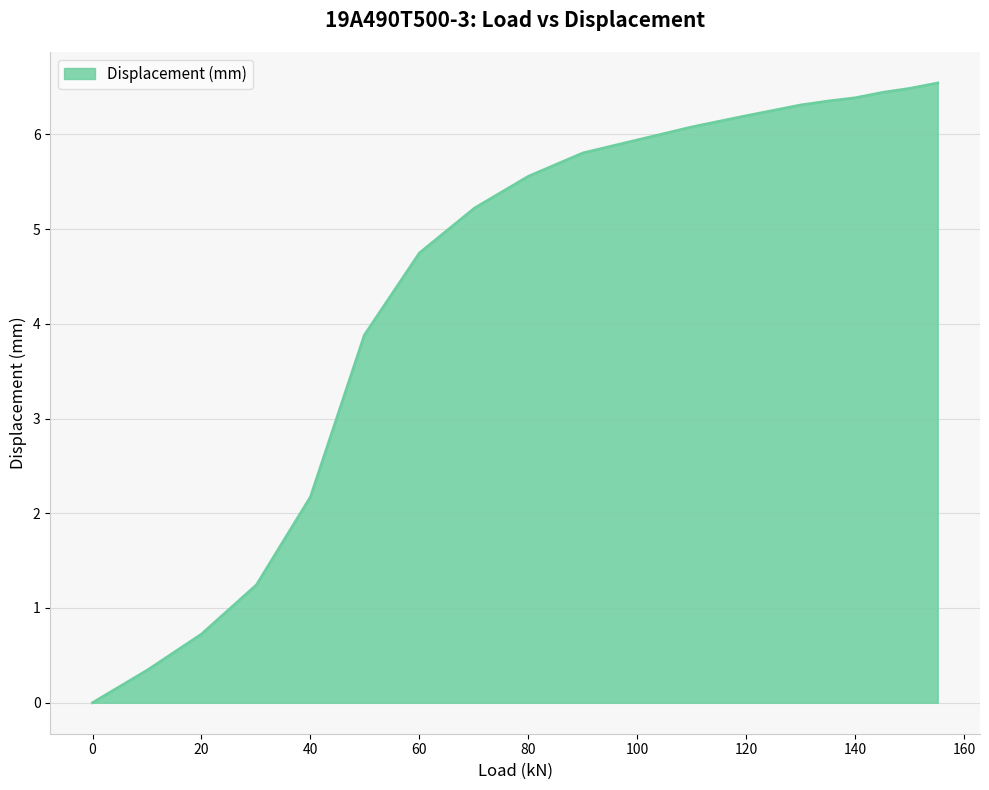

What is the maximum value shown in the chart?

6.5